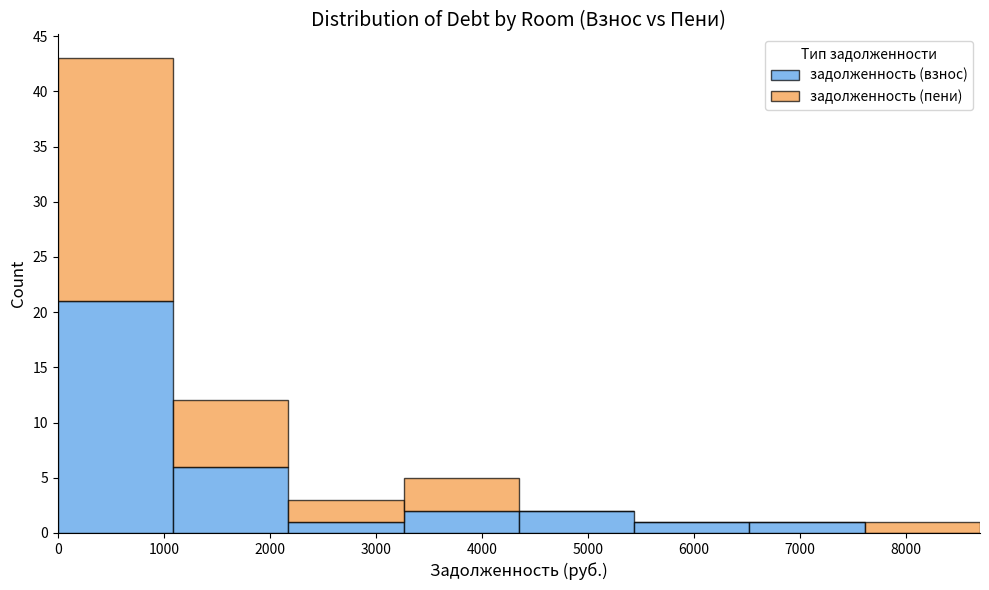

Reading left to right, transcribe this chart: for each stacked bar, give the range it covers on the x-axis and its total height. Neither the bar edges nor the heights are printed on the chart, so give them approximately, as read against the axes.

0 to 1100: 43
1100 to 2200: 12
2200 to 3300: 3
3300 to 4300: 5
4300 to 5400: 2
5400 to 6500: 1
6500 to 7600: 1
7600 to 8700: 1